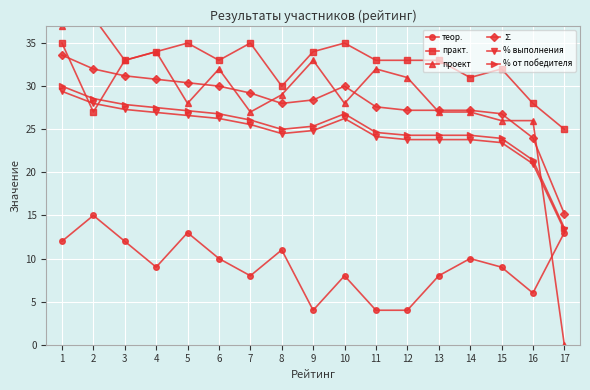

Which has a higher value, 1 or 12?

1